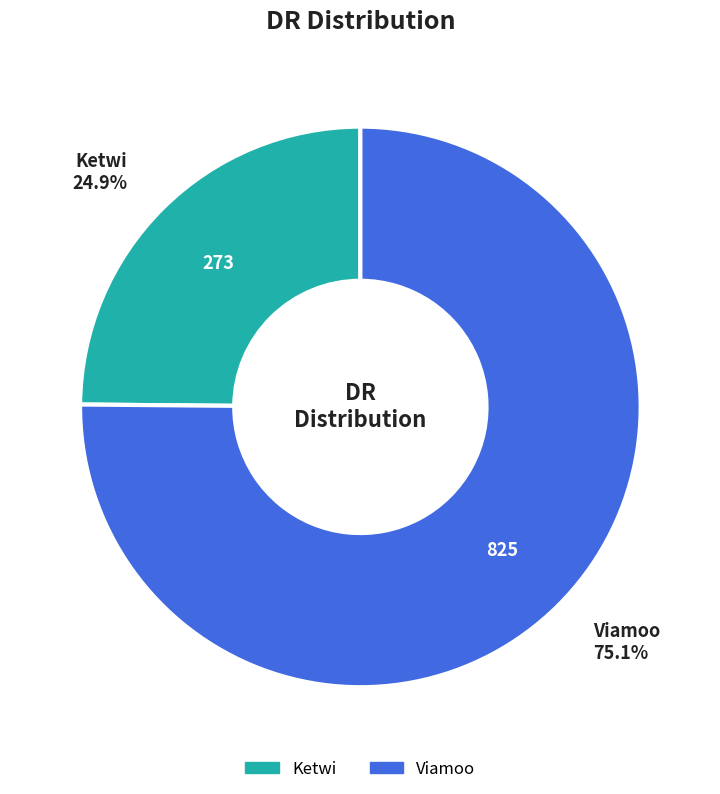

The Viamoo slice represents 61% of the pie. True or false?

False